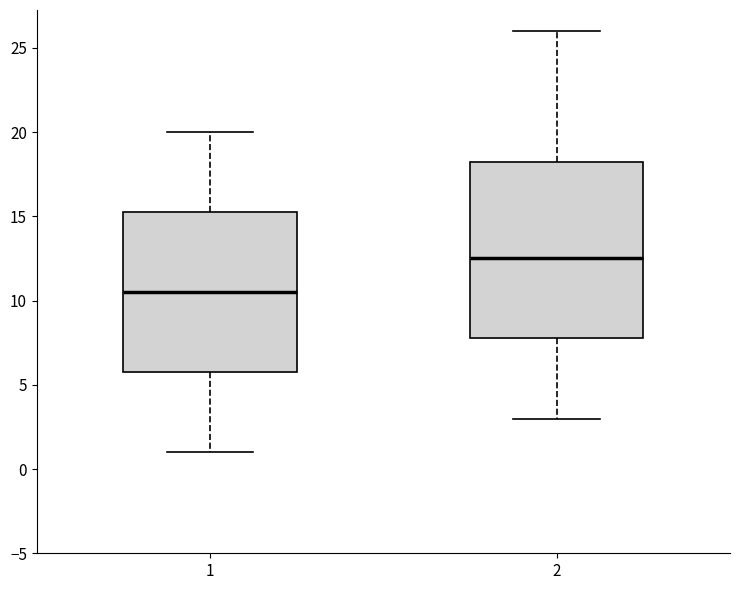

Which box's median line is the lowest?

1